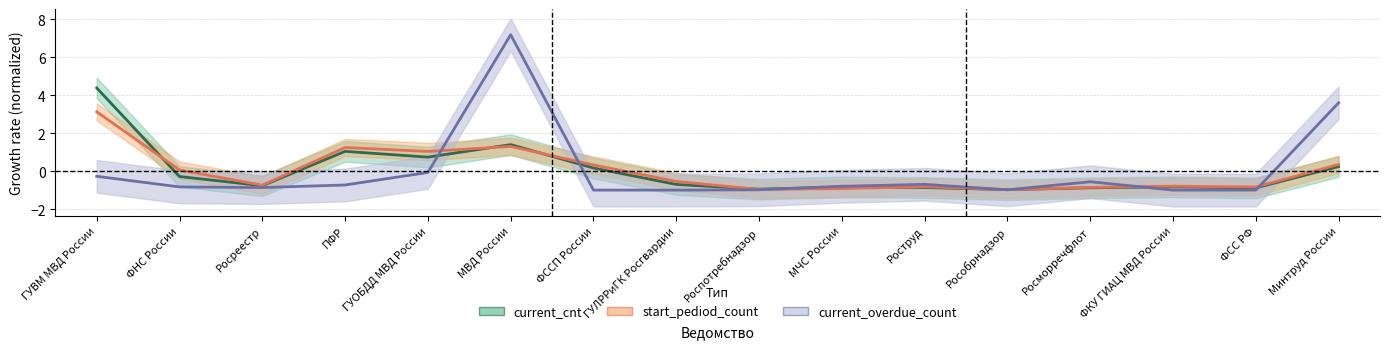

What are all the series names shown in the legend?

current_cnt, start_pediod_count, current_overdue_count